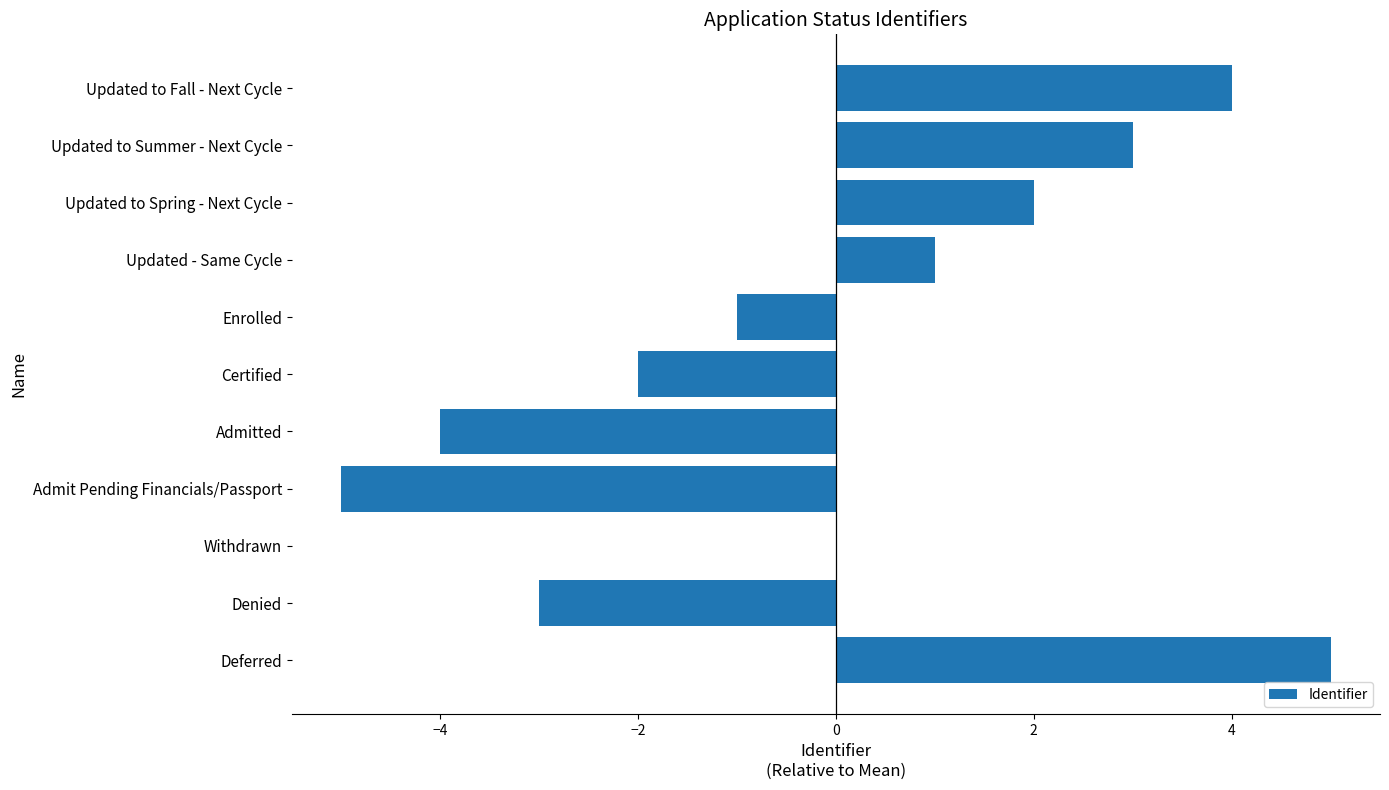

Which label corresponds to the largest value in the chart?

Deferred